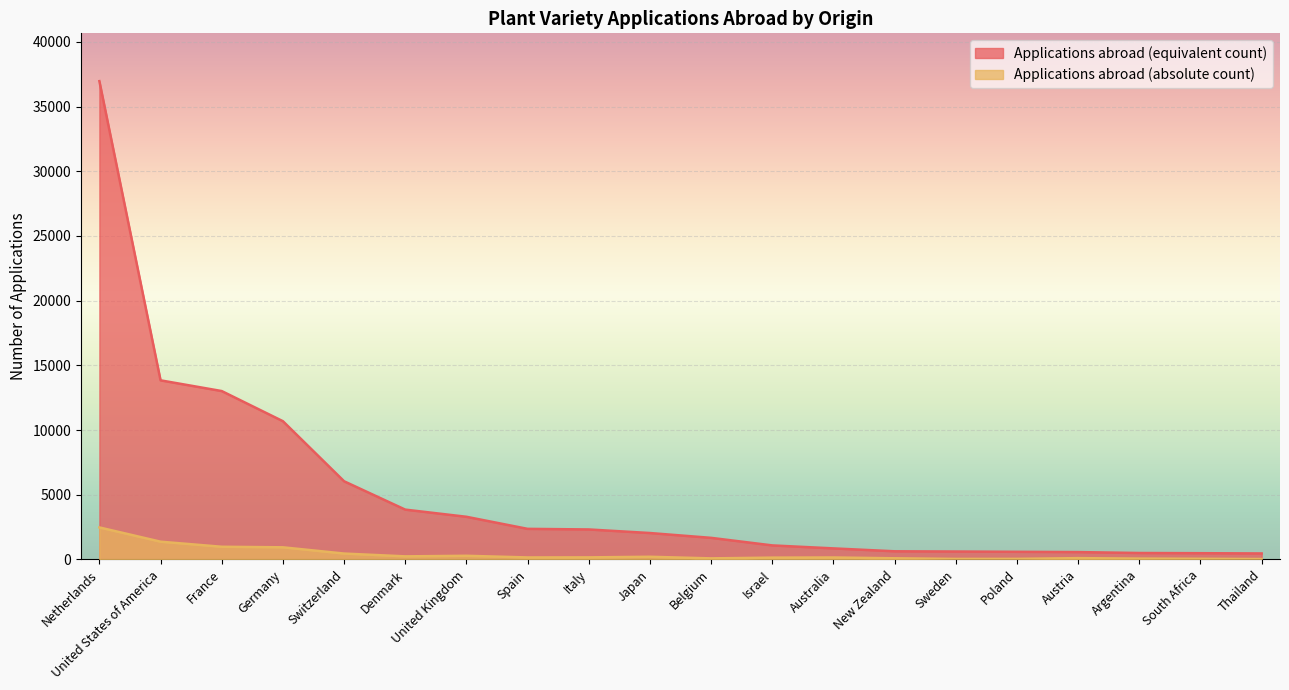

What is the label of the 10th point from the left?

Japan